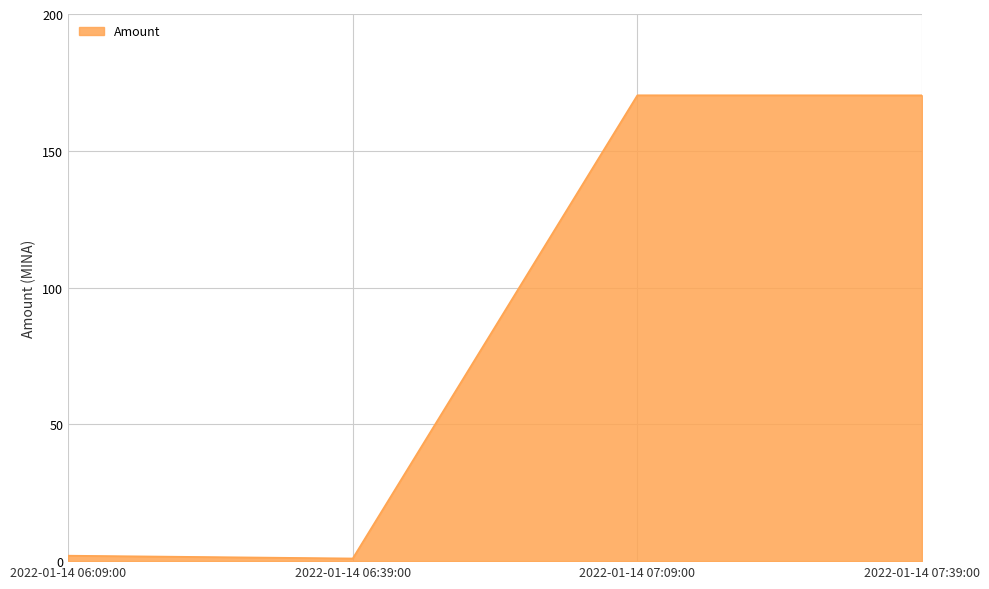

At which category does the data reach its first local valley?

2022-01-14 06:39:00